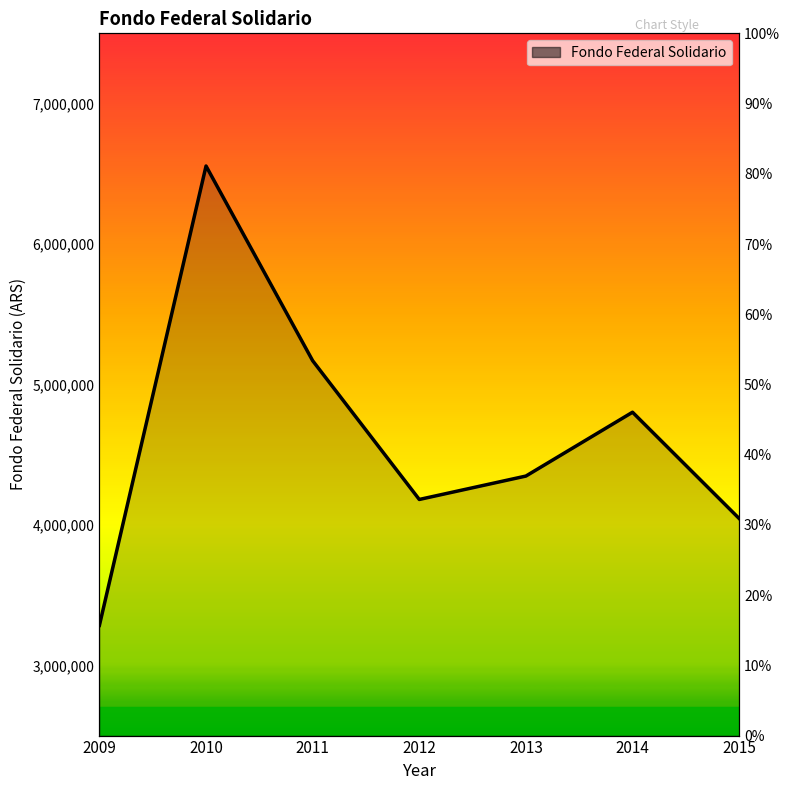

How many lines are shown in the chart?

1